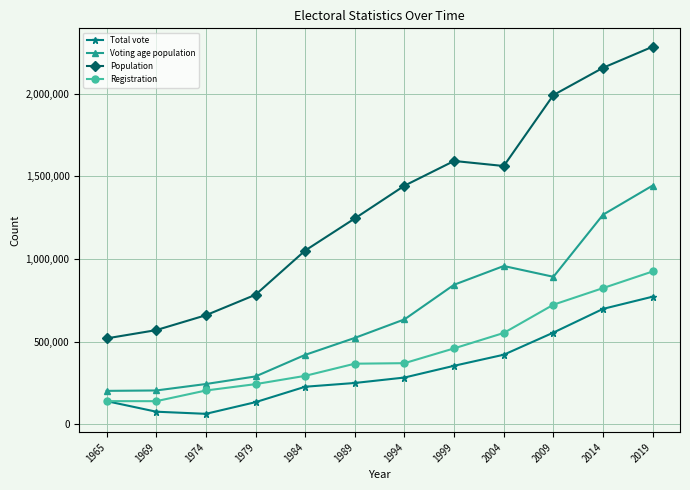

What is the value of the Population point at the 6th from the left?

1245000